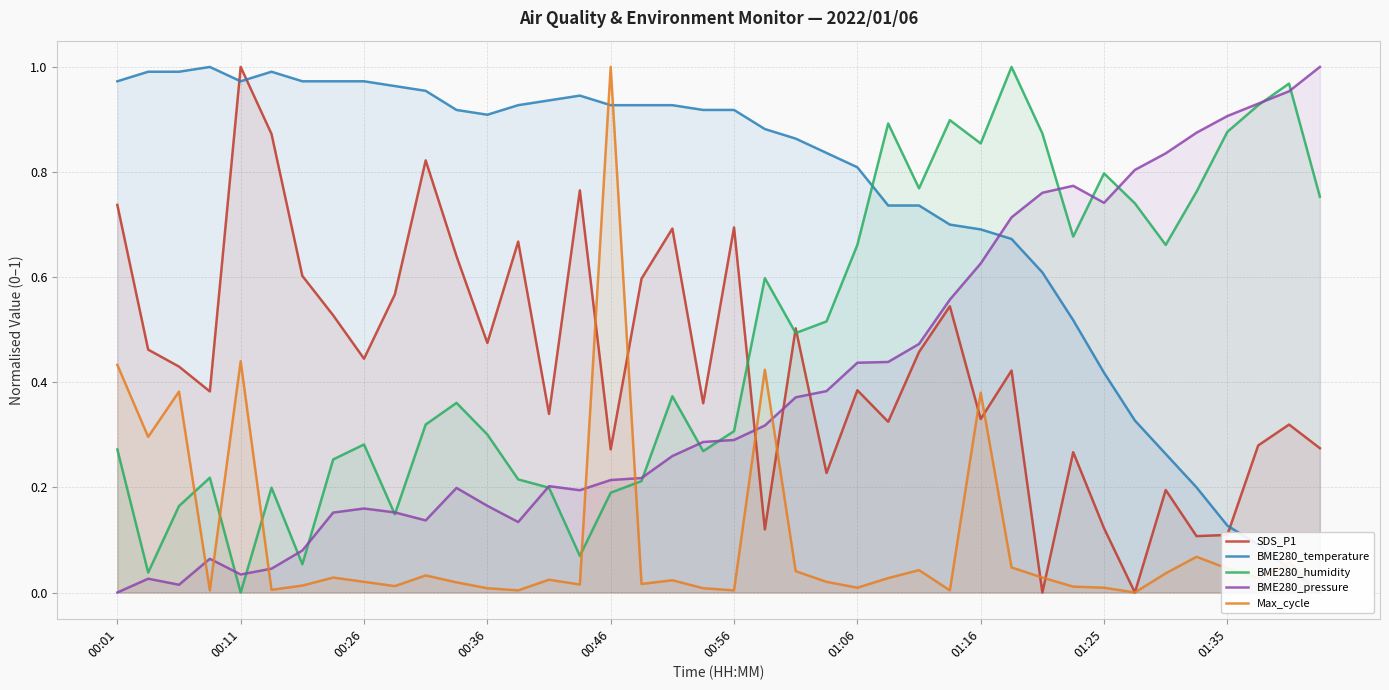

What are all the series names shown in the legend?

SDS_P1, BME280_temperature, BME280_humidity, BME280_pressure, Max_cycle